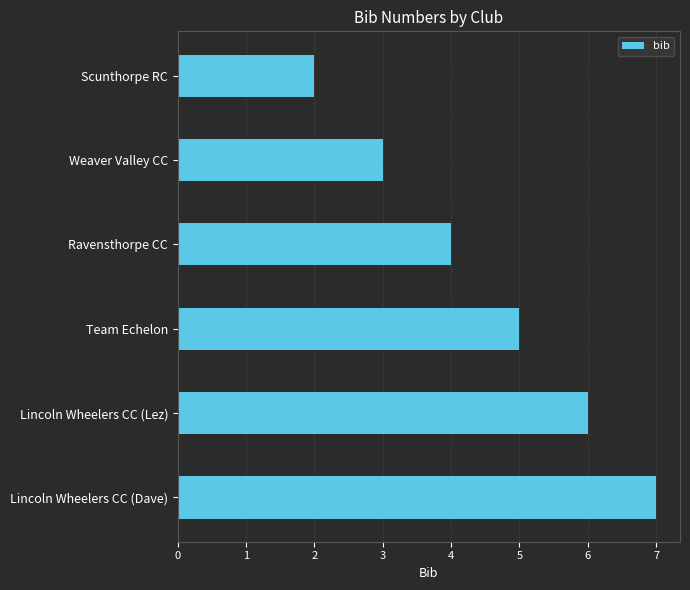

Read the value at Team Echelon.

5